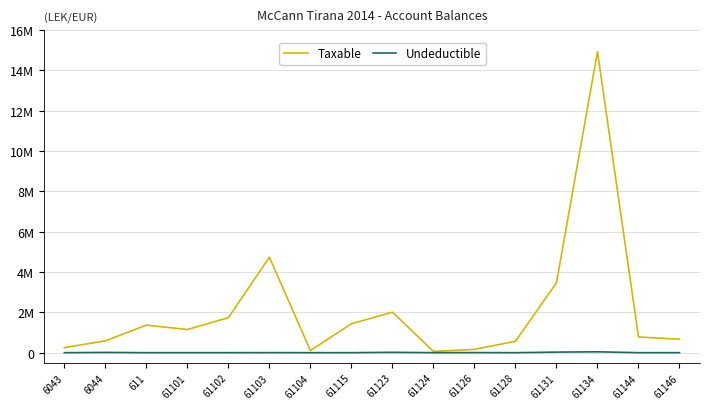

True or false: Taxable has more than 1 points higher than both neighbors.

True